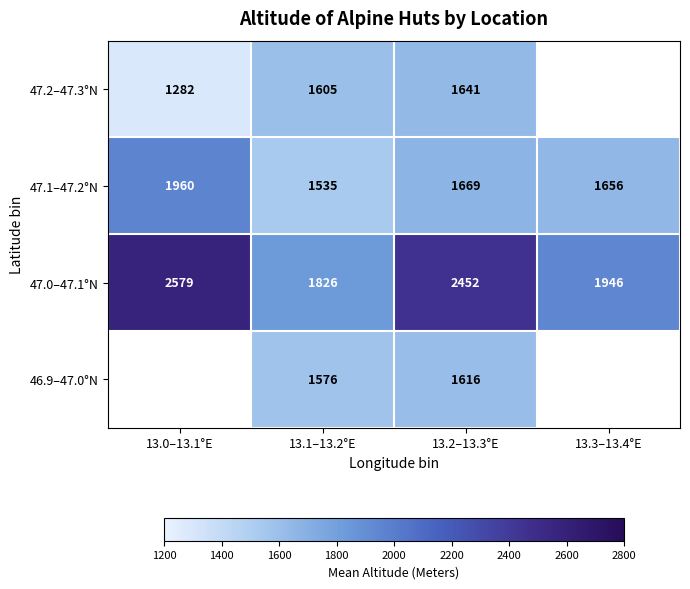

The value of 46.9–47.0°N at 13.2–13.3°E is 397.4. True or false?

False